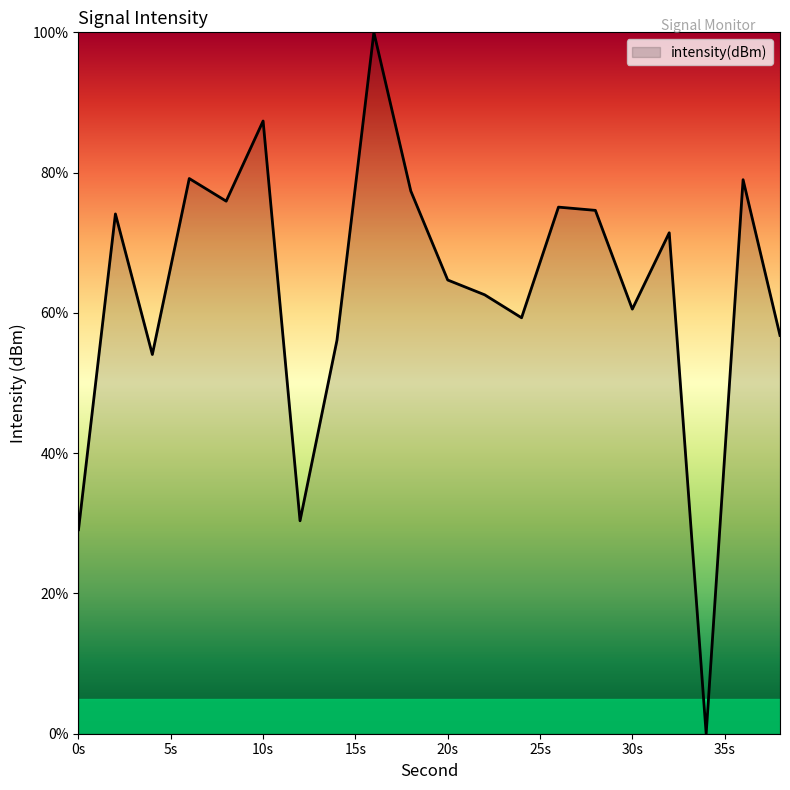

What is the maximum value shown in the chart?

100.0